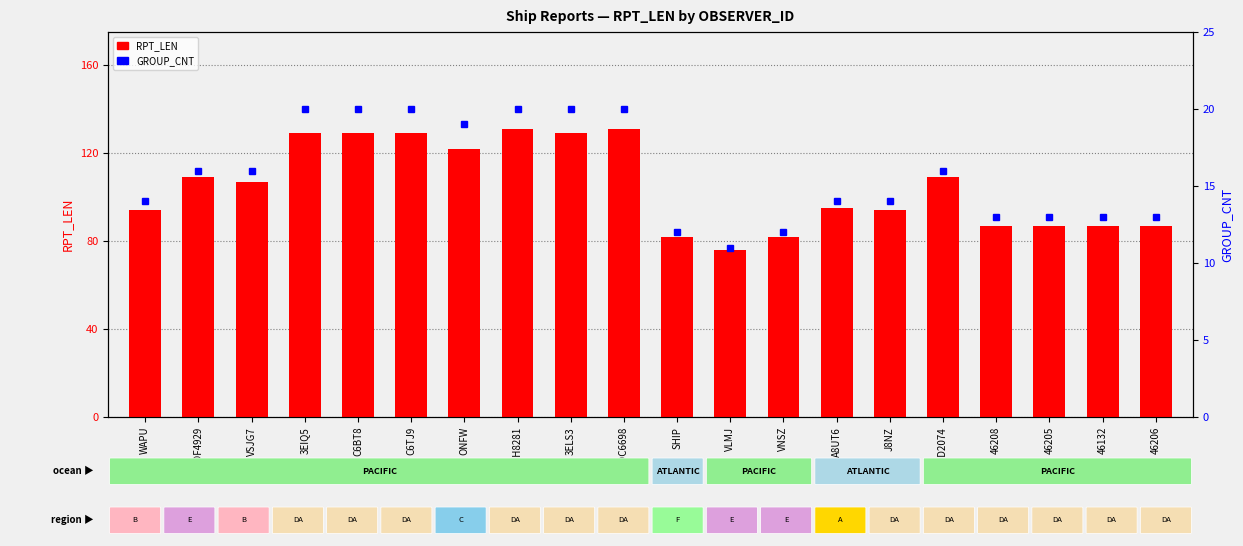

The GROUP_CNT series shows 12 at C6BT8. True or false?

False